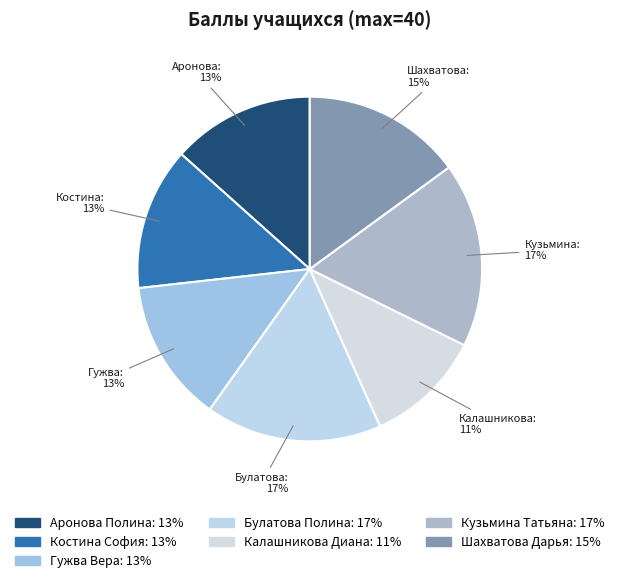

Count the number of slices in the pie.

7